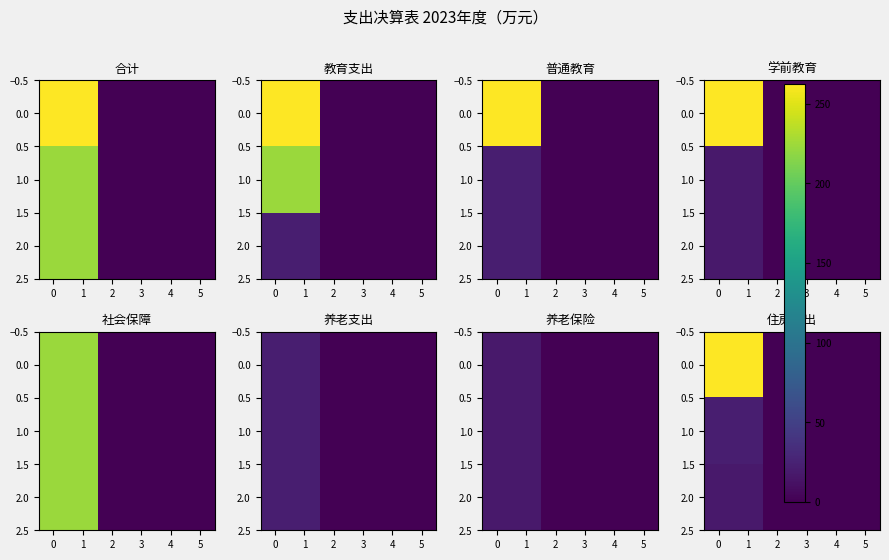

What is the difference between the second highest and minimum values in the 2.0 series?

17.7